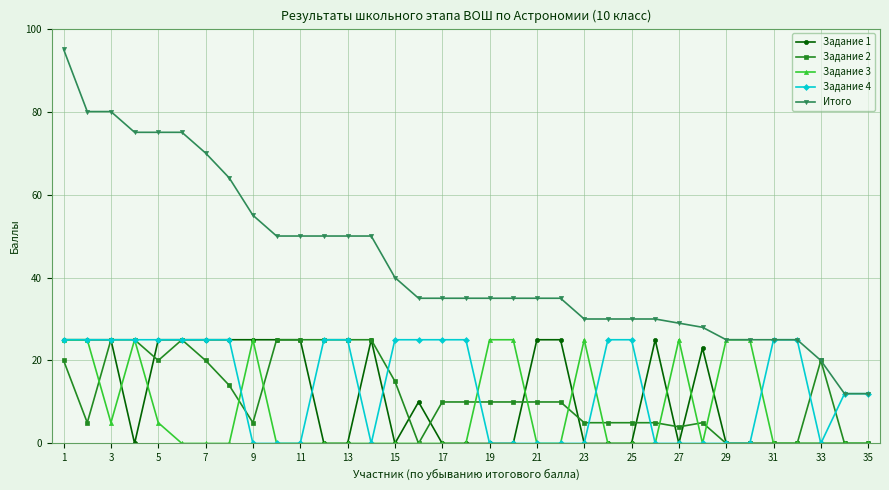

True or false: Задание 1 and Итого cross at least once.

False